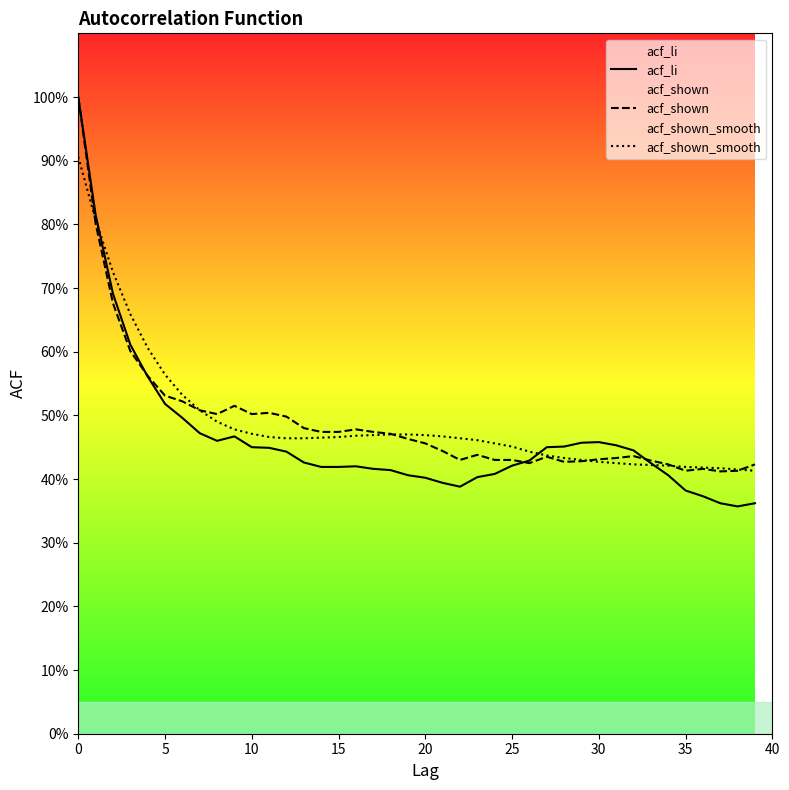

True or false: acf_li has a value of 0.4 at 36.

True